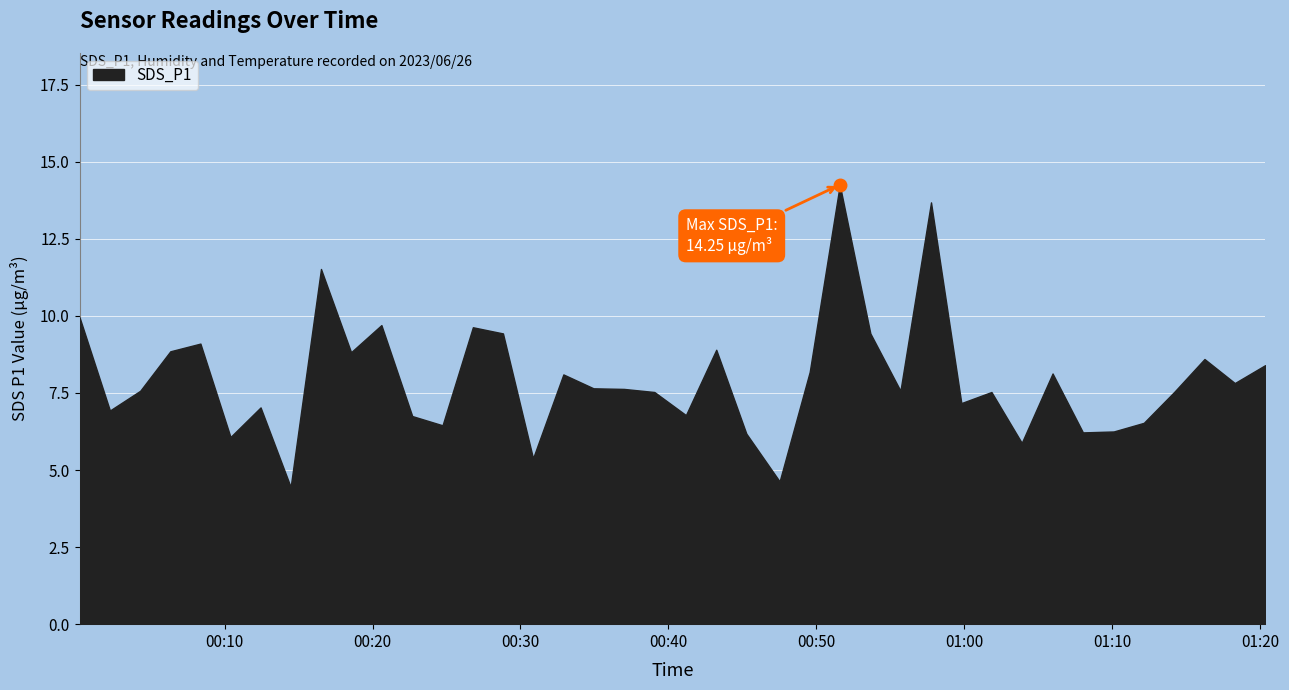

True or false: Temp and SDS_P1 cross at least once.

False